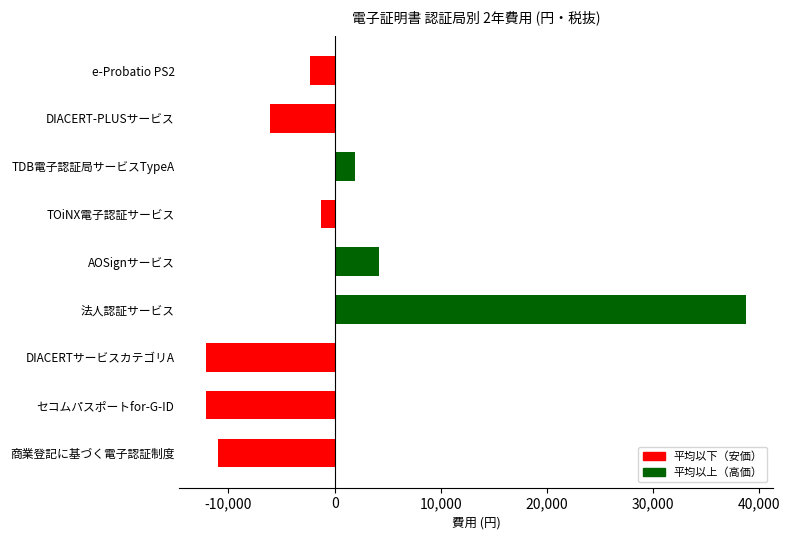

What is the difference between the values at AOSignサービス and TDB電子認証局サービスTypeA?

2240.0